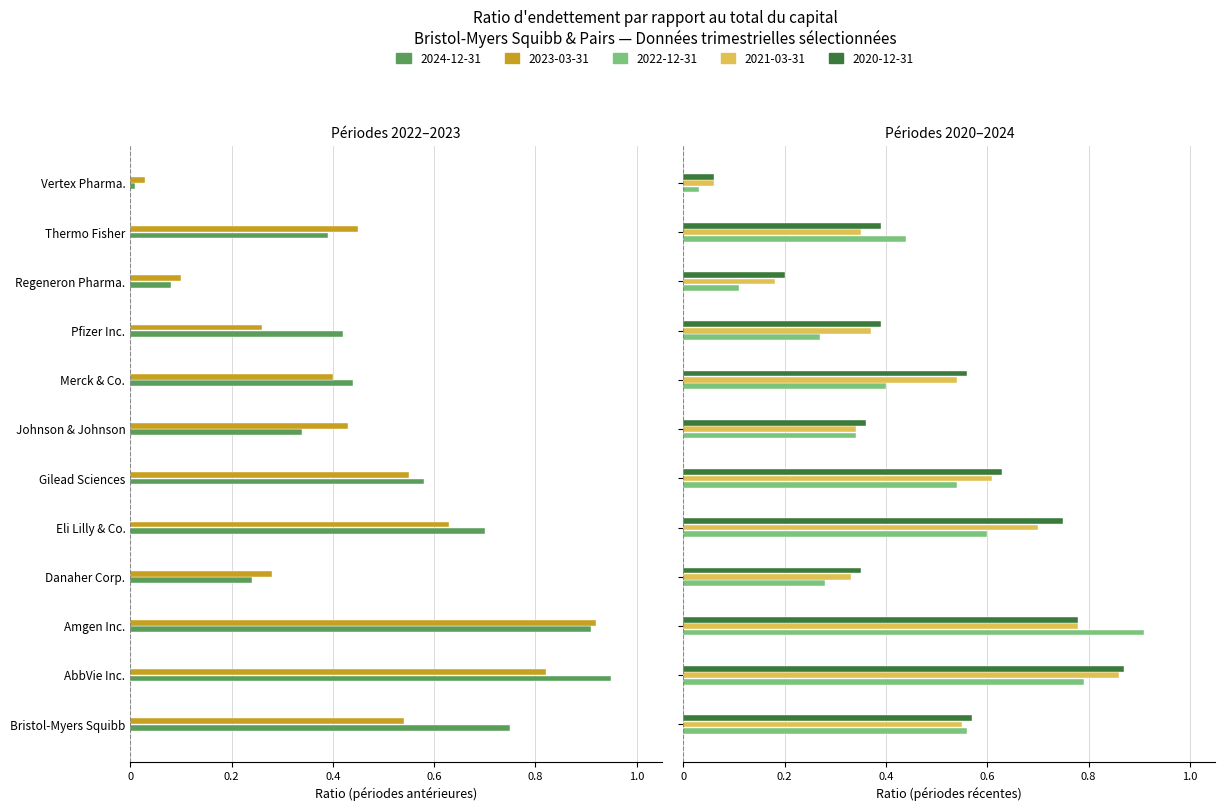

What is the label of the 8th bar from the right?

Eli Lilly & Co.